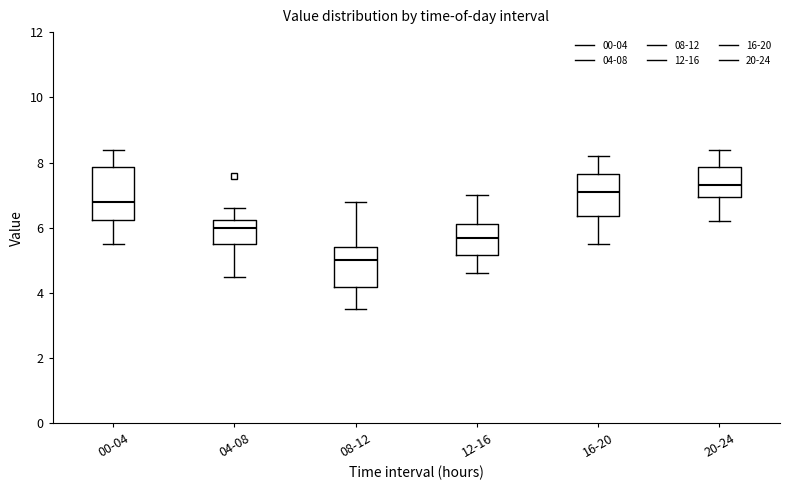

Reading left to right, transcribe this box plot: for each box, give where its median line is, the range the box spans, and where its two whiskers end, as read against the y-axis. The values are not printed on the chart, so give them approximately, as read against the axis.

00-04: median 6.8, box 6.2 to 7.8, whiskers 5.6 to 8.4
04-08: median 6.0, box 5.6 to 6.2, whiskers 4.6 to 6.6
08-12: median 5.0, box 4.2 to 5.4, whiskers 3.6 to 6.8
12-16: median 5.8, box 5.2 to 6.2, whiskers 4.6 to 7.0
16-20: median 7.2, box 6.4 to 7.6, whiskers 5.6 to 8.2
20-24: median 7.4, box 7.0 to 7.8, whiskers 6.2 to 8.4